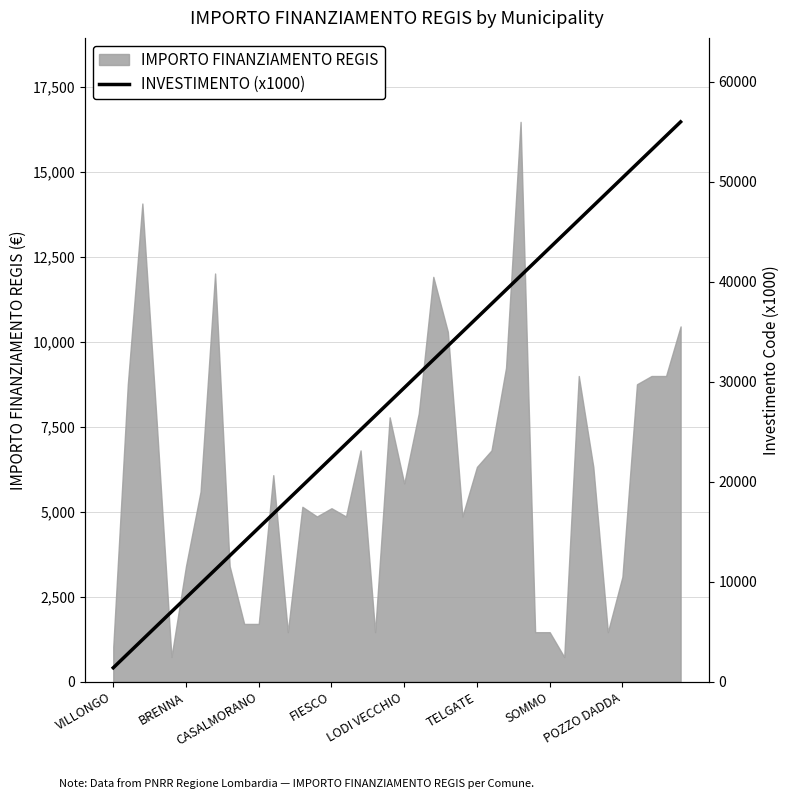

What is the highest value of the IMPORTO FINANZIAMENTO REGIS series?

16464